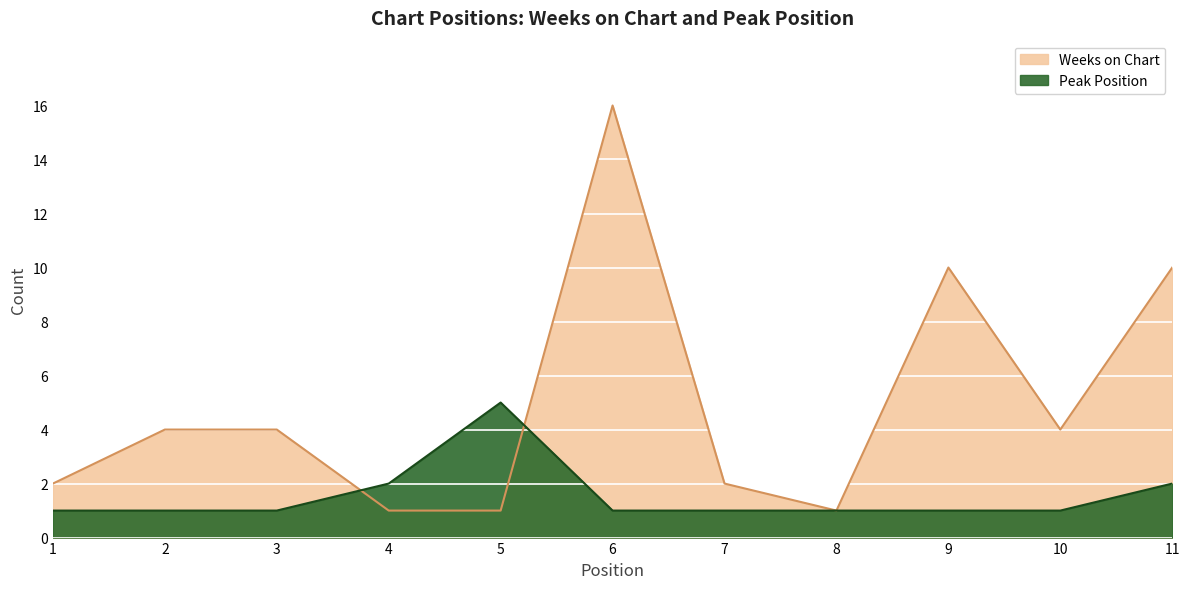

The Peak Position series shows 0 at 9. True or false?

False